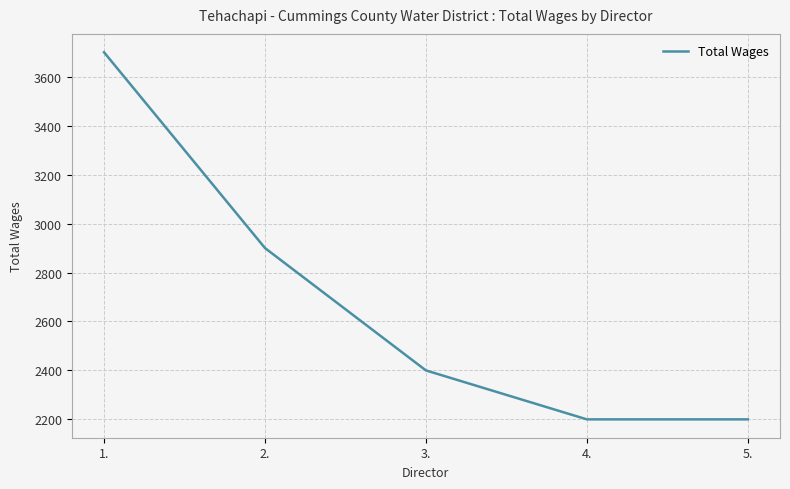

What is the ratio of the value at 3. to the value at 5.?

1.1